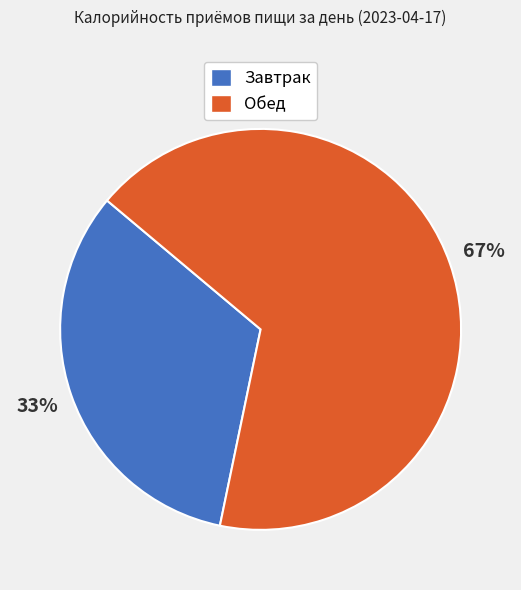

Rank the categories by value from lowest to highest.

Завтрак, Обед